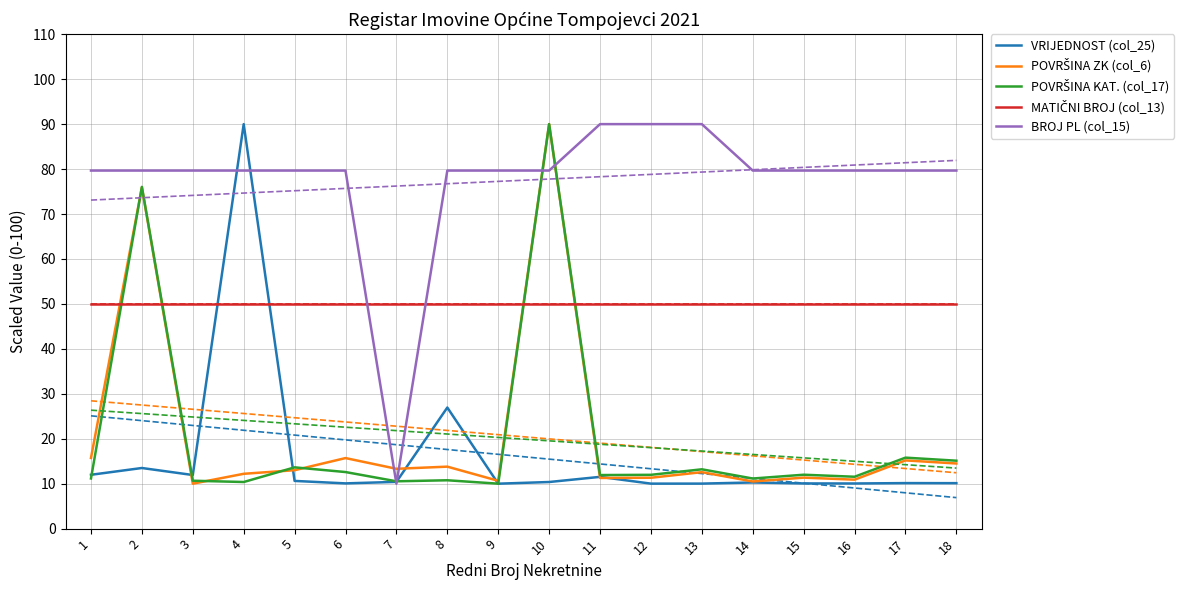

Between 3 and 13, which is larger?

3